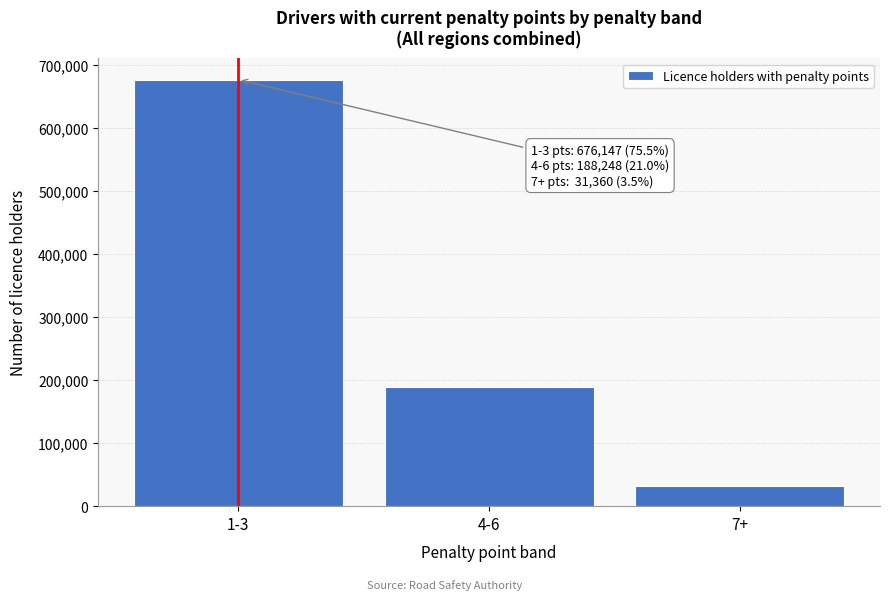

Reading right to left, extract all data points from this chart.

7+=31360	4-6=188248	1-3=676147